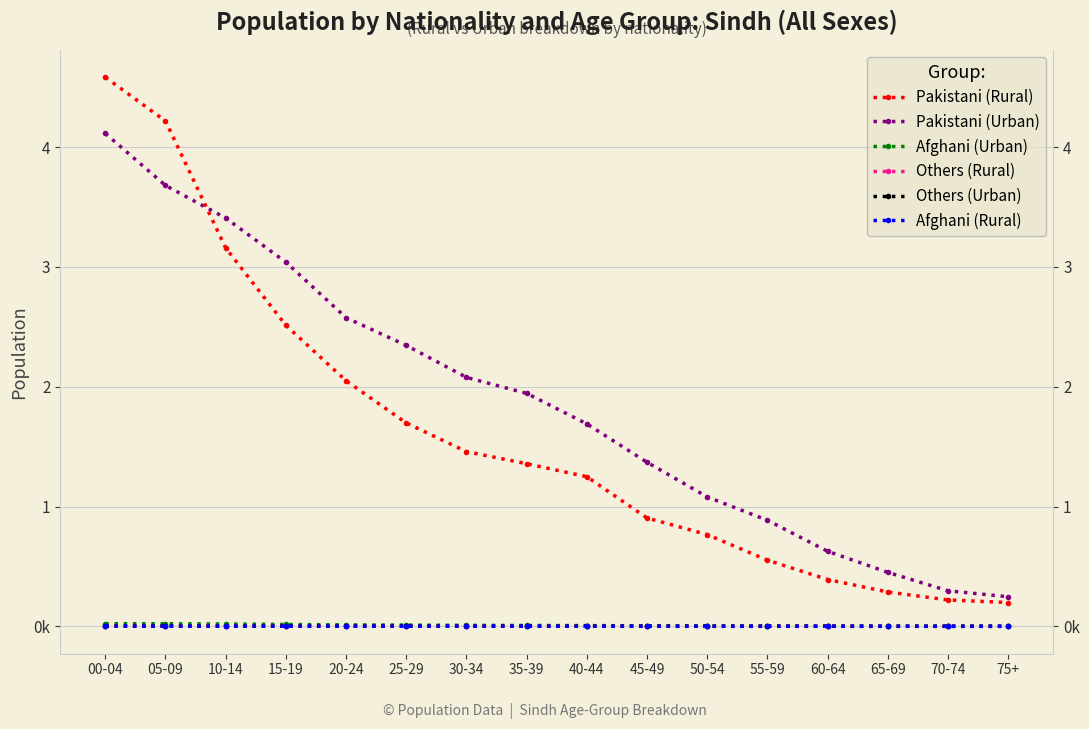

Is the value of Afghani (Rural) at 75+ greater than the value of Afghani (Urban) at 60-64?

No